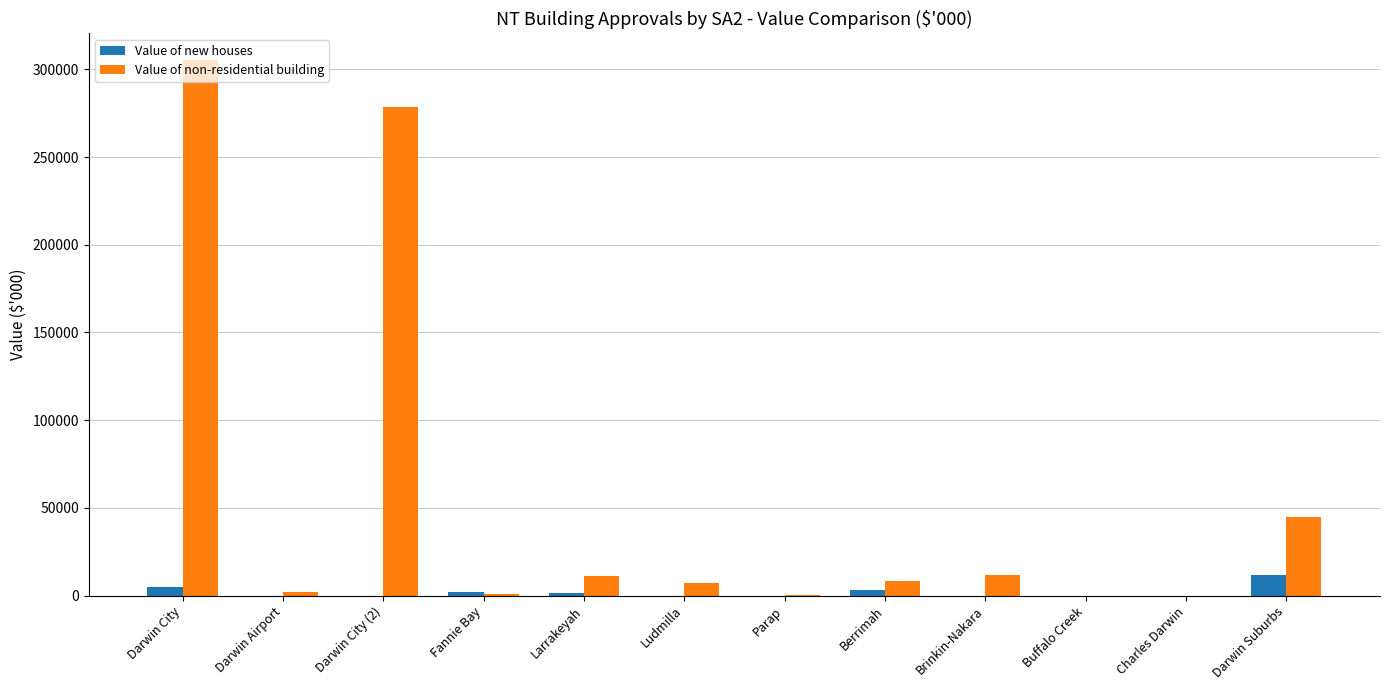

Between Buffalo Creek and Darwin Suburbs, which series saw the biggest shift?

Value of non-residential building